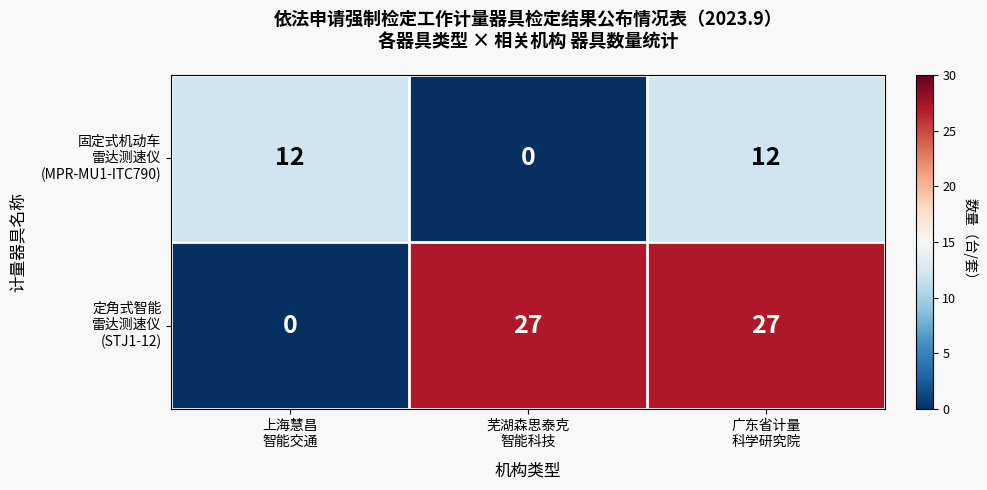

At how many categories does at least one series exceed 5?

3